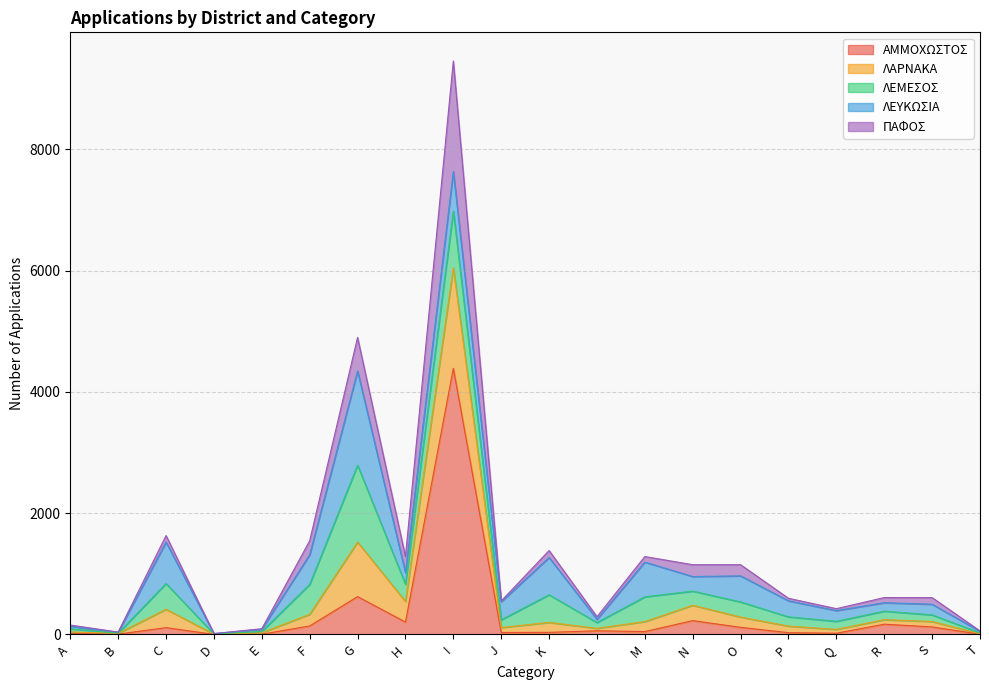

True or false: ΛΑΡΝΑΚΑ has a value of 38 at B.

True